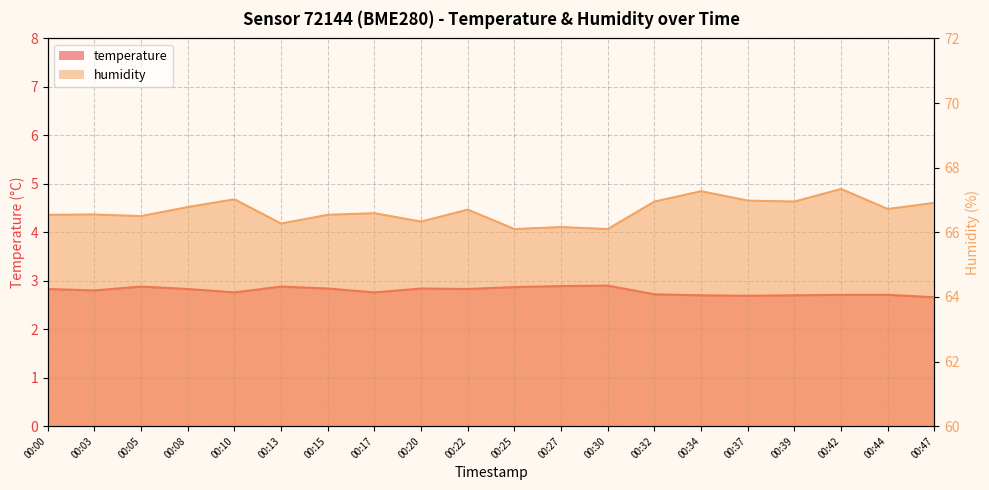

Rank the categories by temperature value from lowest to highest.

00:47, 00:37, 00:34, 00:39, 00:42, 00:44, 00:32, 00:10, 00:17, 00:03, 00:00, 00:08, 00:22, 00:15, 00:20, 00:25, 00:05, 00:13, 00:27, 00:30